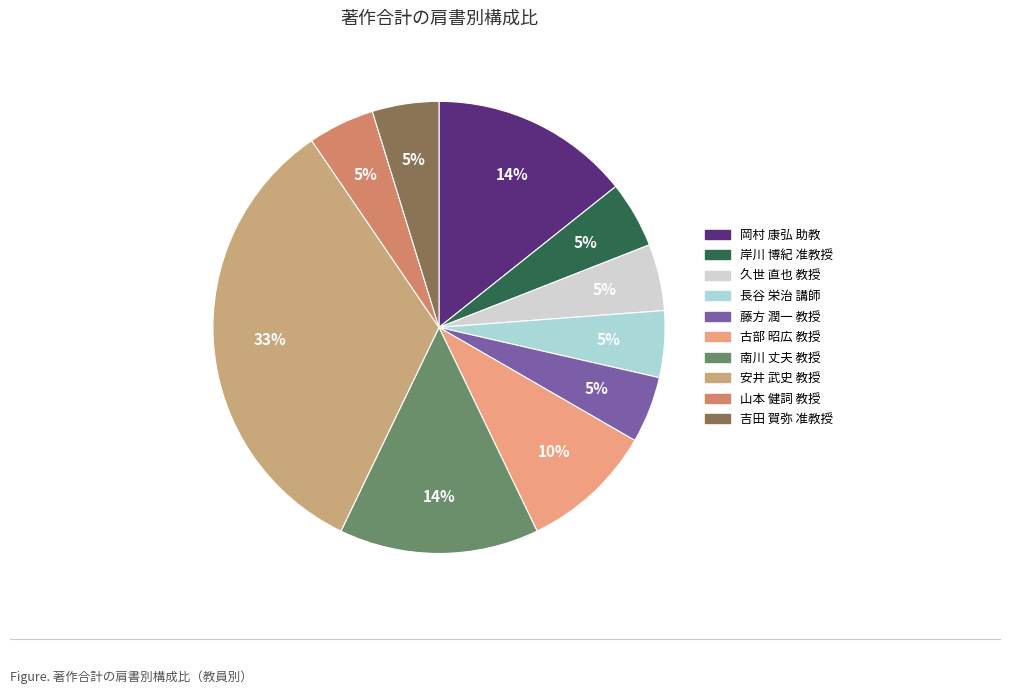

Count the number of slices in the pie.

10